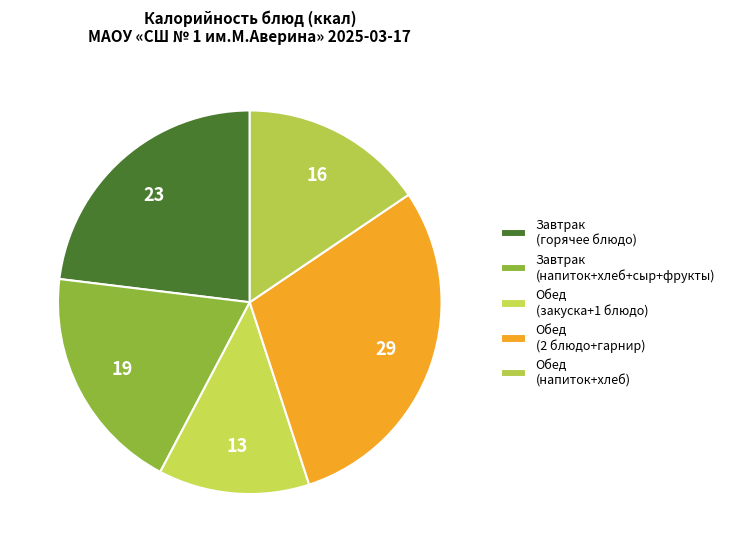

How many segments does this pie chart have?

5